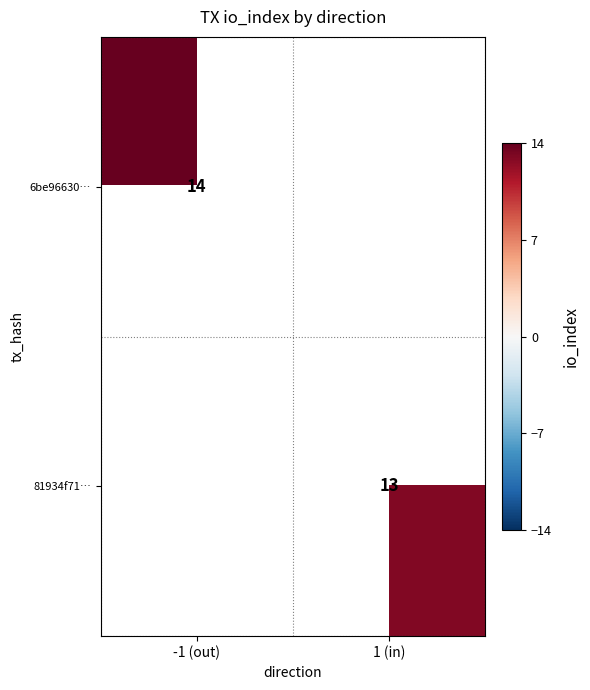

Is it true that 6be96630… equals 4 at -1 (out)?

False